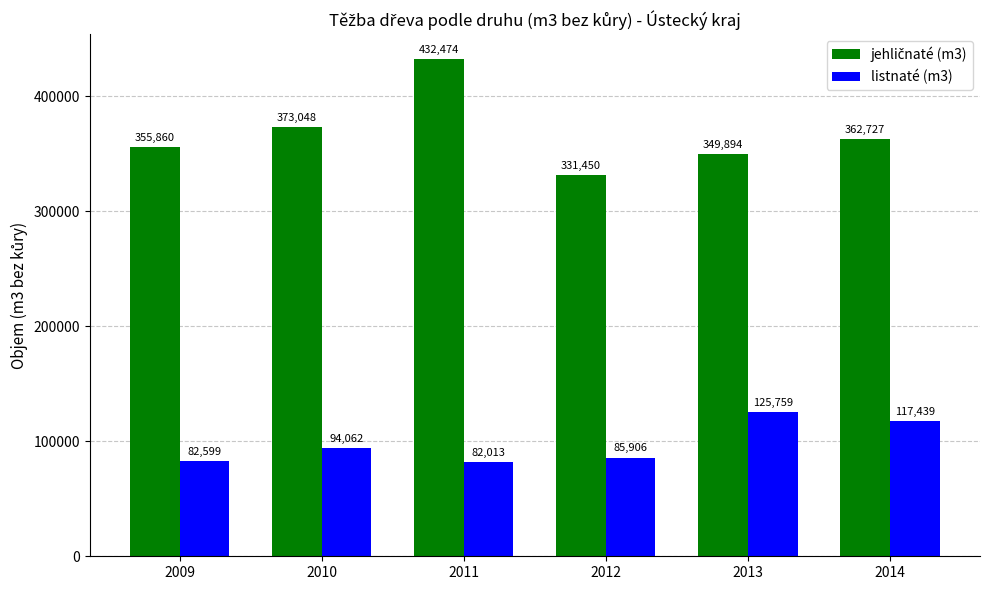

Which label corresponds to the largest value in the chart?

2011